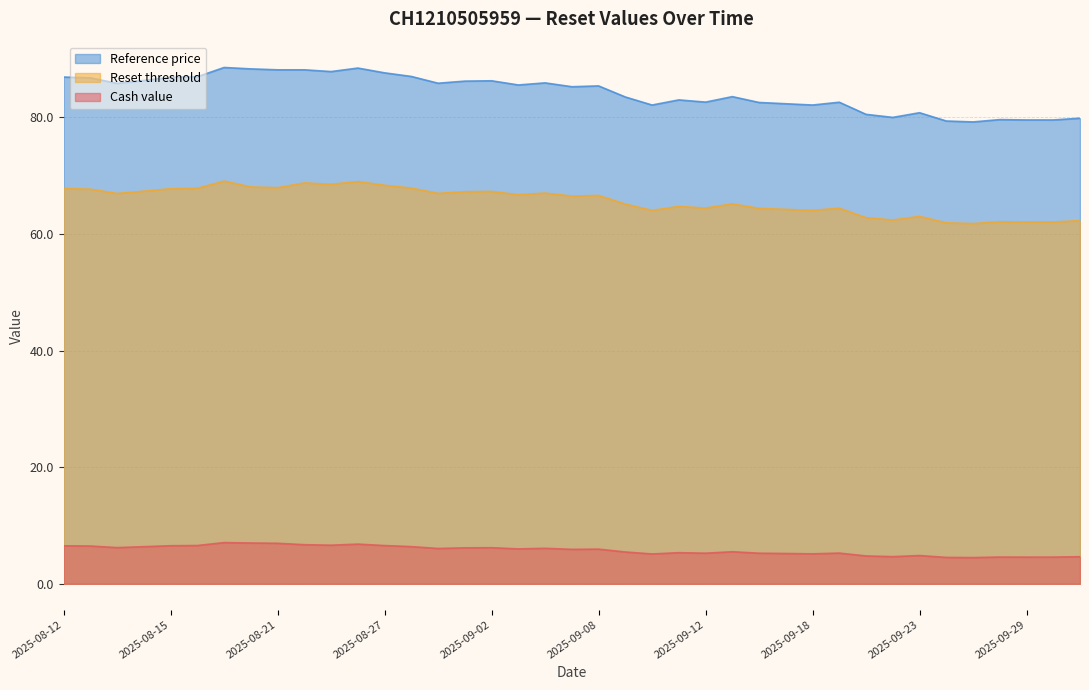

Which series has the largest range (max minus min)?

Reference price